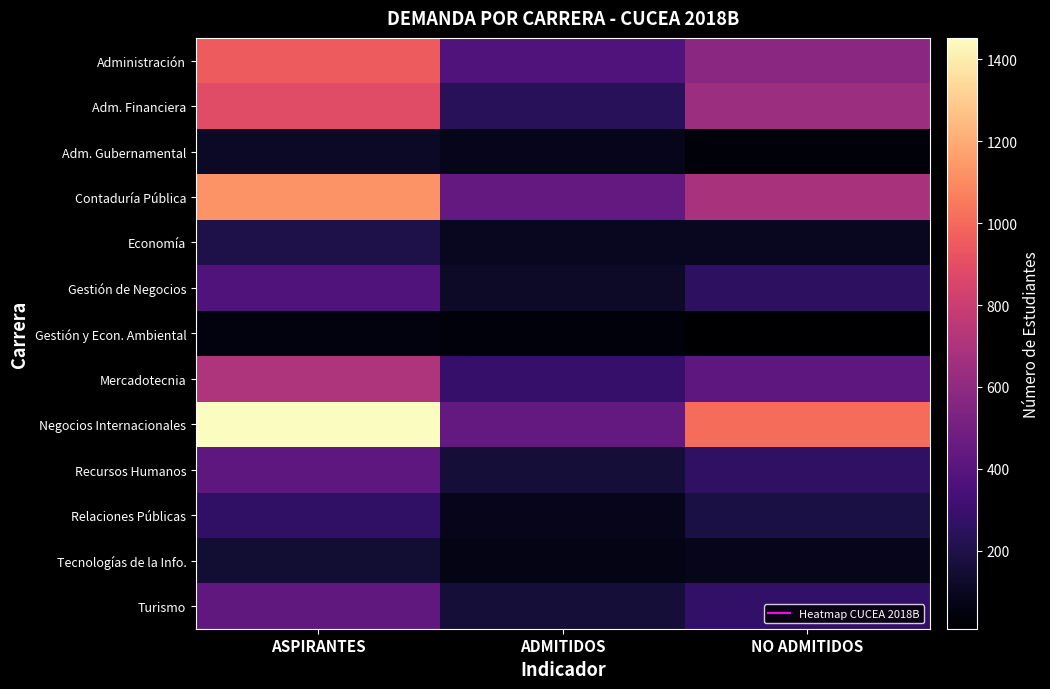

Reading left to right, transcribe all the data shown in this chart.

Administración: ASPIRANTES=955	ADMITIDOS=371	NO ADMITIDOS=584
Adm. Financiera: ASPIRANTES=884	ADMITIDOS=240	NO ADMITIDOS=644
Adm. Gubernamental: ASPIRANTES=114	ADMITIDOS=80	NO ADMITIDOS=34
Contaduría Pública: ASPIRANTES=1126	ADMITIDOS=440	NO ADMITIDOS=686
Economía: ASPIRANTES=199	ADMITIDOS=100	NO ADMITIDOS=99
Gestión de Negocios: ASPIRANTES=374	ADMITIDOS=120	NO ADMITIDOS=254
Gestión y Econ. Ambiental: ASPIRANTES=50	ADMITIDOS=40	NO ADMITIDOS=10
Mercadotecnia: ASPIRANTES=706	ADMITIDOS=281	NO ADMITIDOS=425
Negocios Internacionales: ASPIRANTES=1452	ADMITIDOS=441	NO ADMITIDOS=1011
Recursos Humanos: ASPIRANTES=419	ADMITIDOS=160	NO ADMITIDOS=259
Relaciones Públicas: ASPIRANTES=266	ADMITIDOS=80	NO ADMITIDOS=186
Tecnologías de la Info.: ASPIRANTES=148	ADMITIDOS=70	NO ADMITIDOS=78
Turismo: ASPIRANTES=431	ADMITIDOS=160	NO ADMITIDOS=271